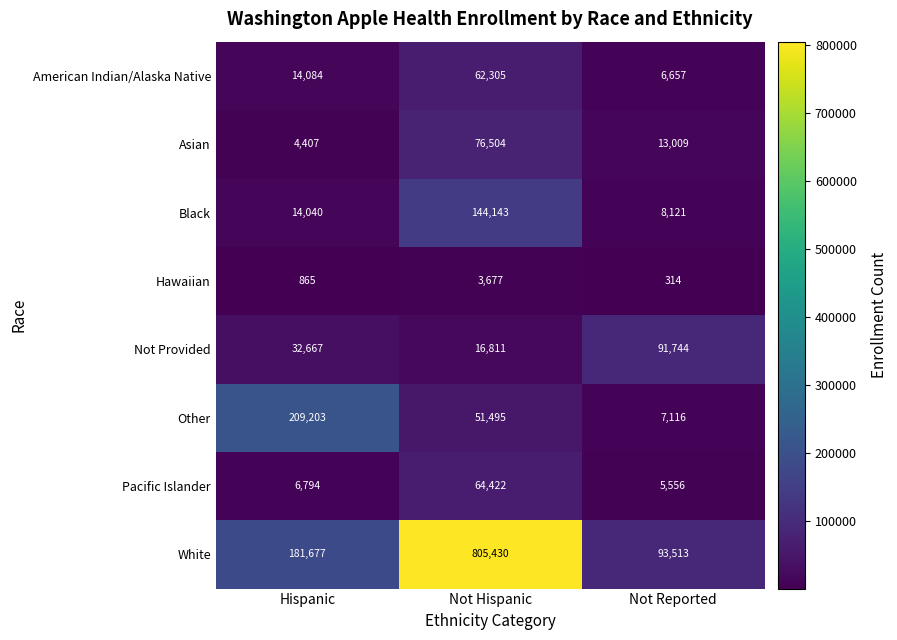

What is the maximum value for American Indian/Alaska Native?

62305